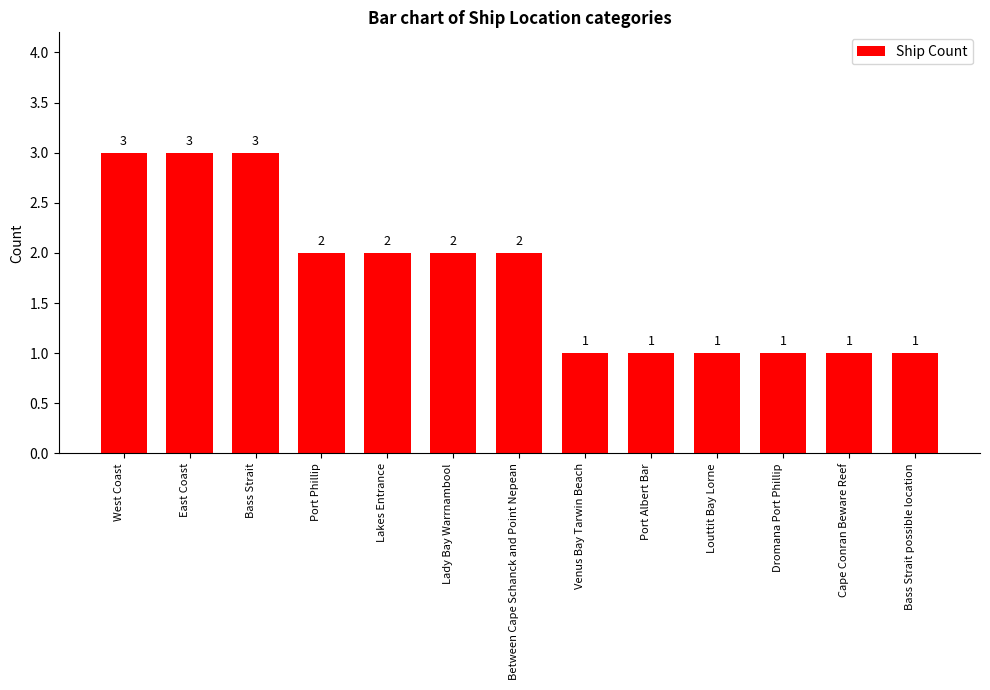

What is the greatest value displayed?

3